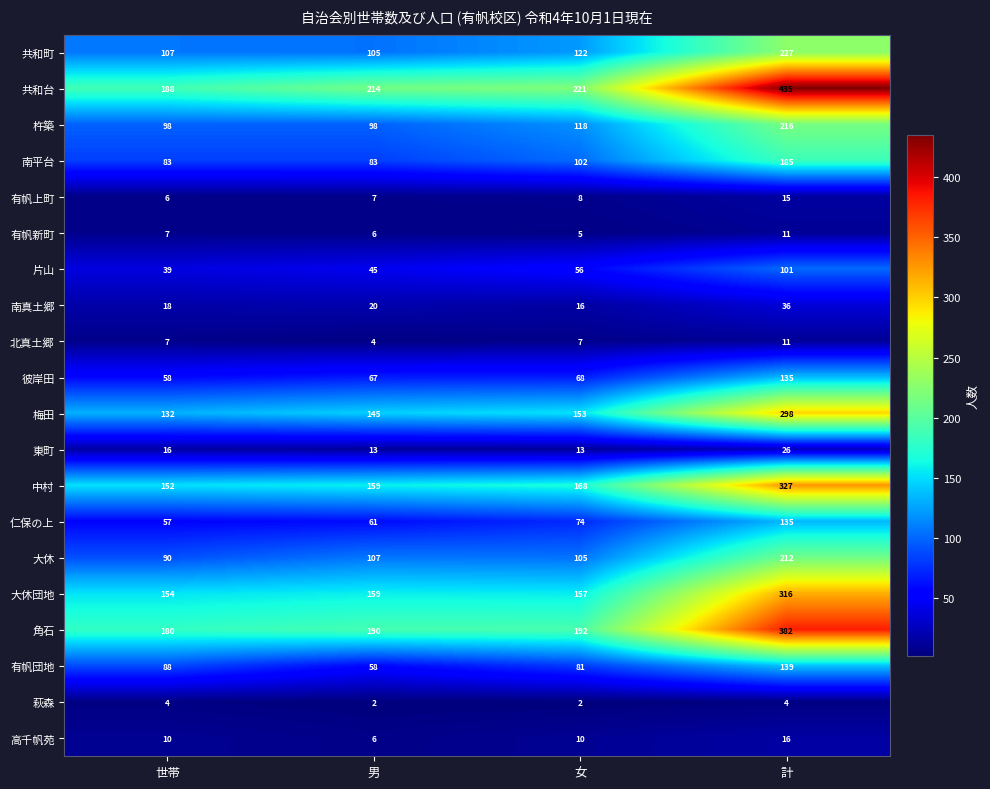

At which label is 杵築 closest to 157?

女